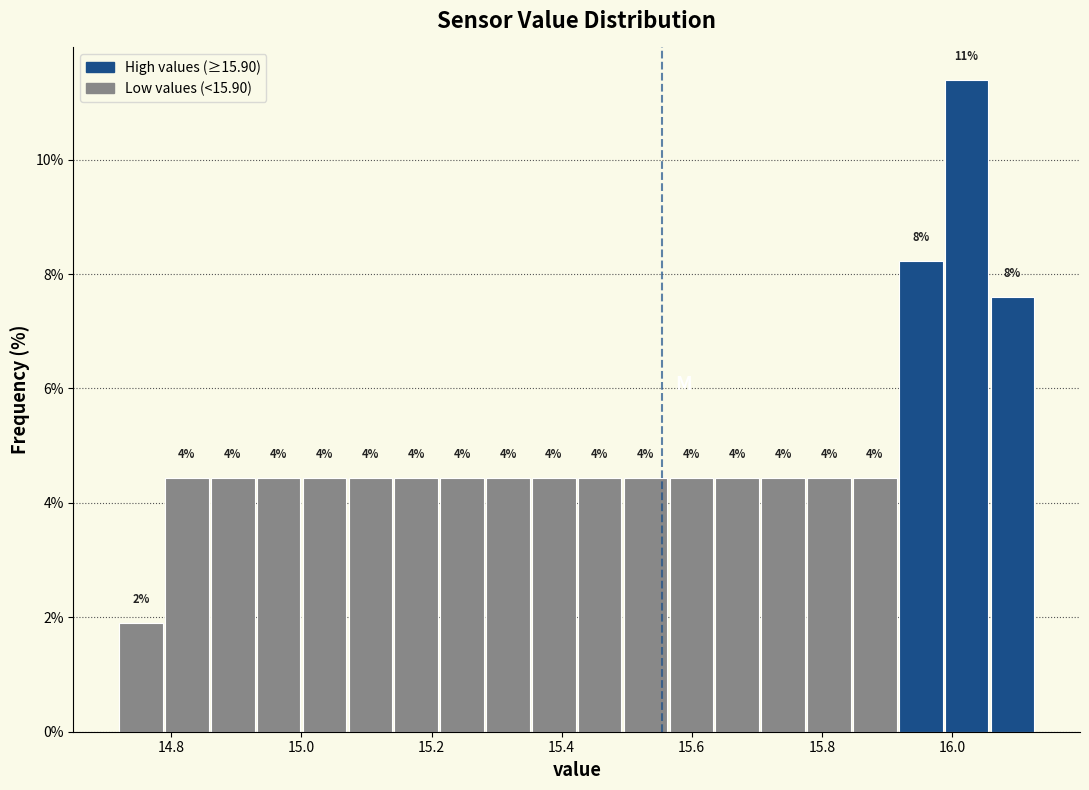

Read against the x-axis, roughly where is the centre of the tallest bar?

16.02